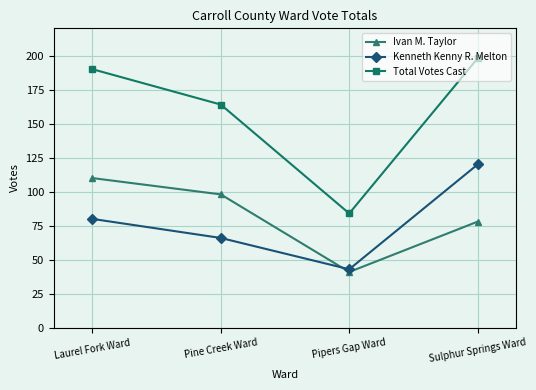

Reading left to right, extract all data points from this chart.

Ivan M. Taylor: 110	98	41	78
Kenneth Kenny R. Melton: 80	66	43	120
Total Votes Cast: 190	164	84	198